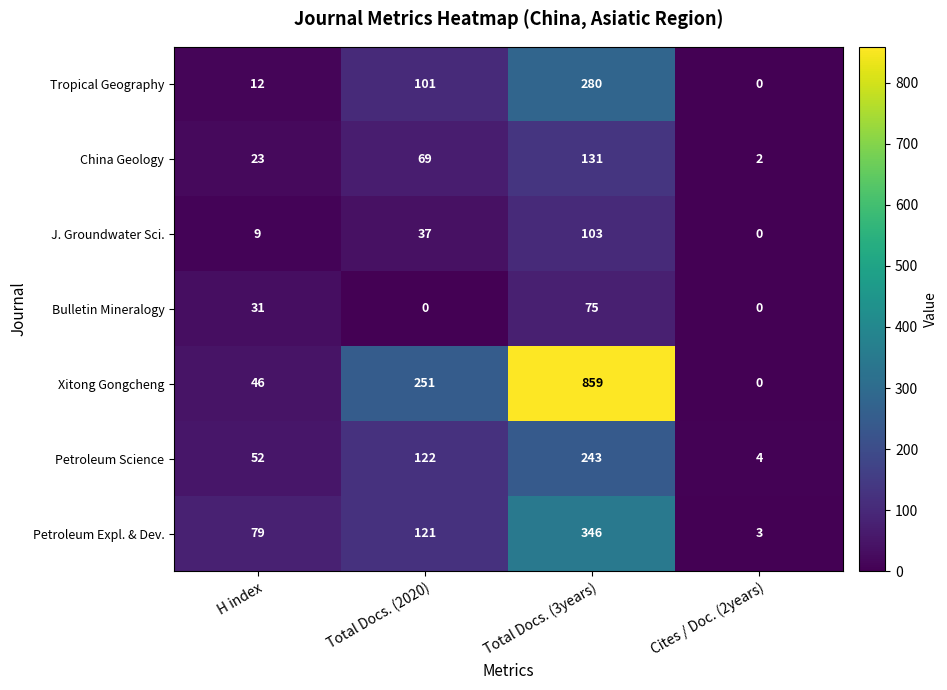

Which category has the lowest value in the Petroleum Science series?

Cites / Doc. (2years)